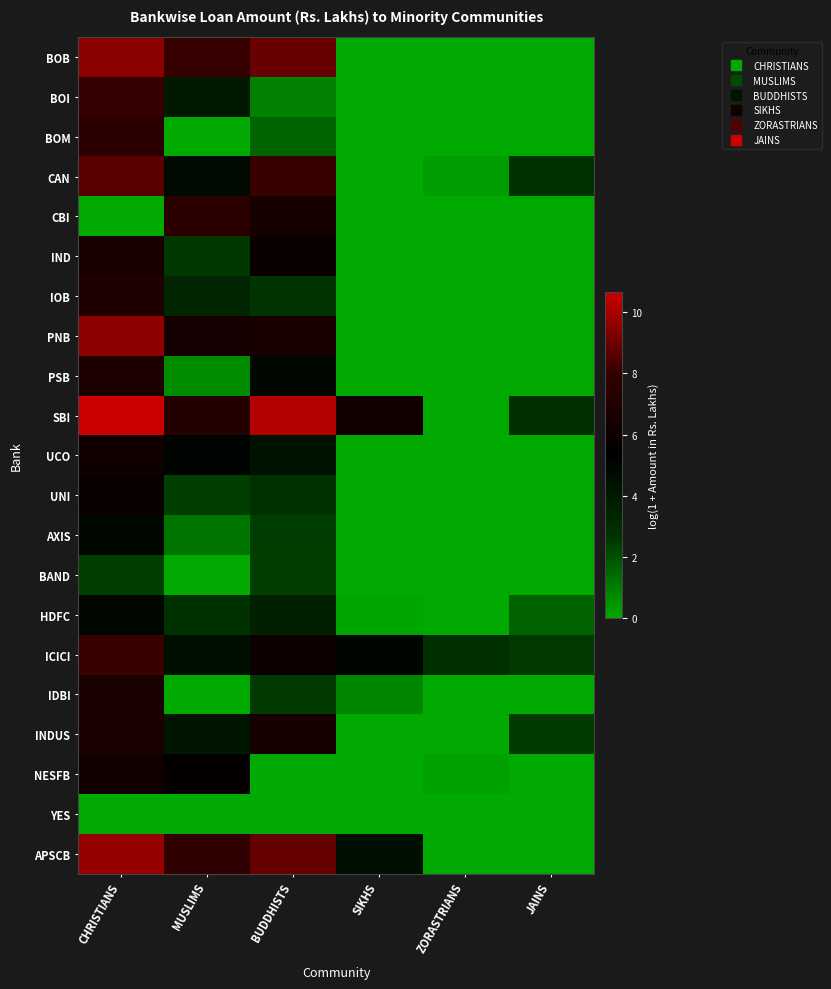

Rank the series by their maximum value, from highest to lowest.

SBI, APSCB, PNB, BOB, CAN, ICICI, BOI, BOM, CBI, IOB, PSB, INDUS, IDBI, IND, UCO, NESFB, UNI, HDFC, AXIS, BAND, YES